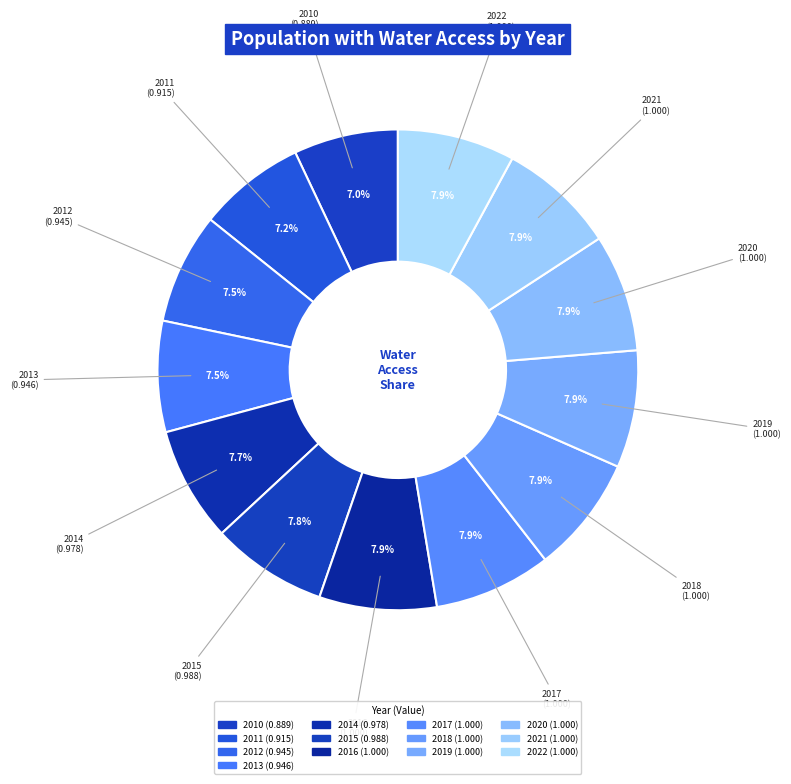

Count the number of slices in the pie.

13